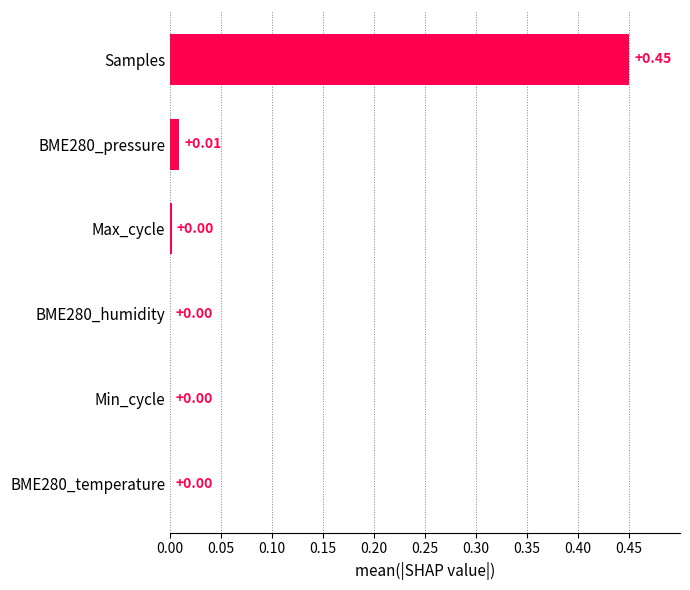

Which label corresponds to the largest value in the chart?

Samples